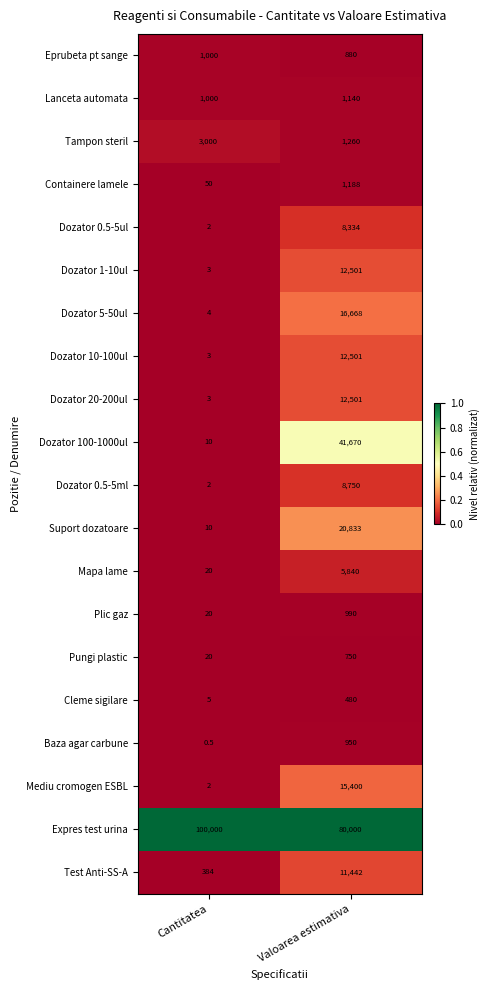

Which series has the largest range (max minus min)?

Dozator 100-1000ul